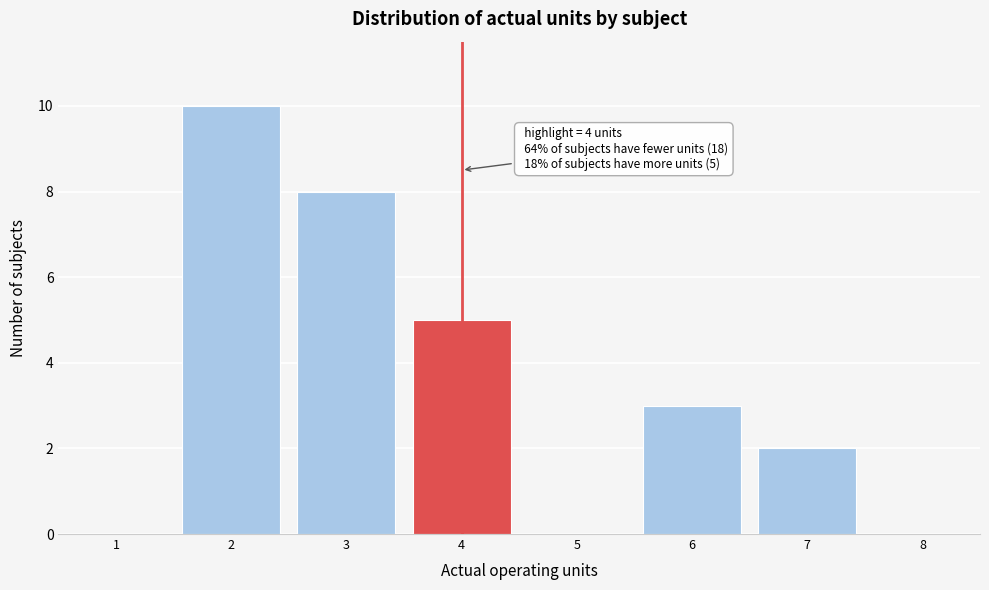

Which range on the x-axis has the tallest bar?

1.5 to 2.5